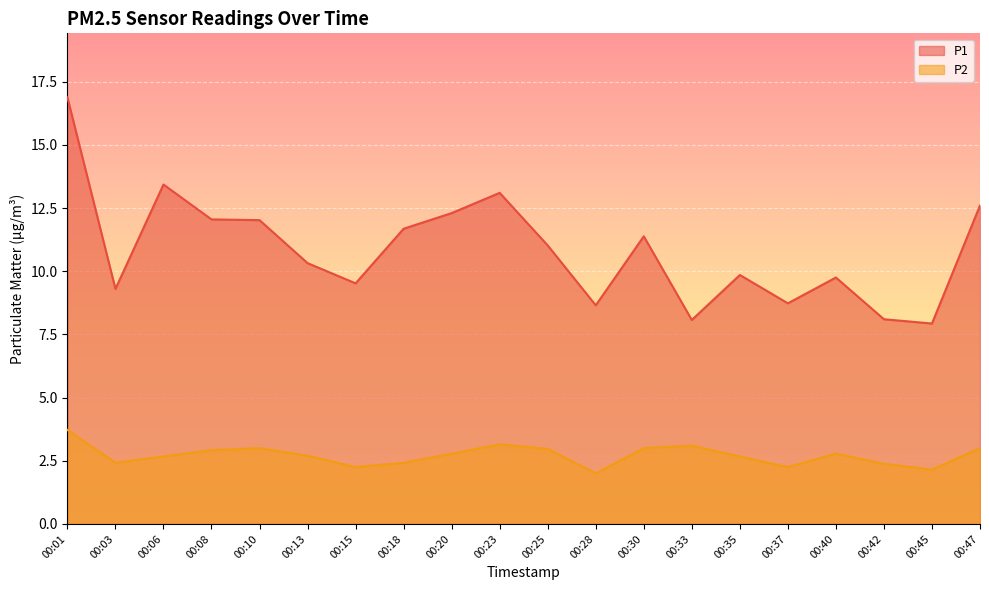

True or false: P1 and P2 cross at least once.

False